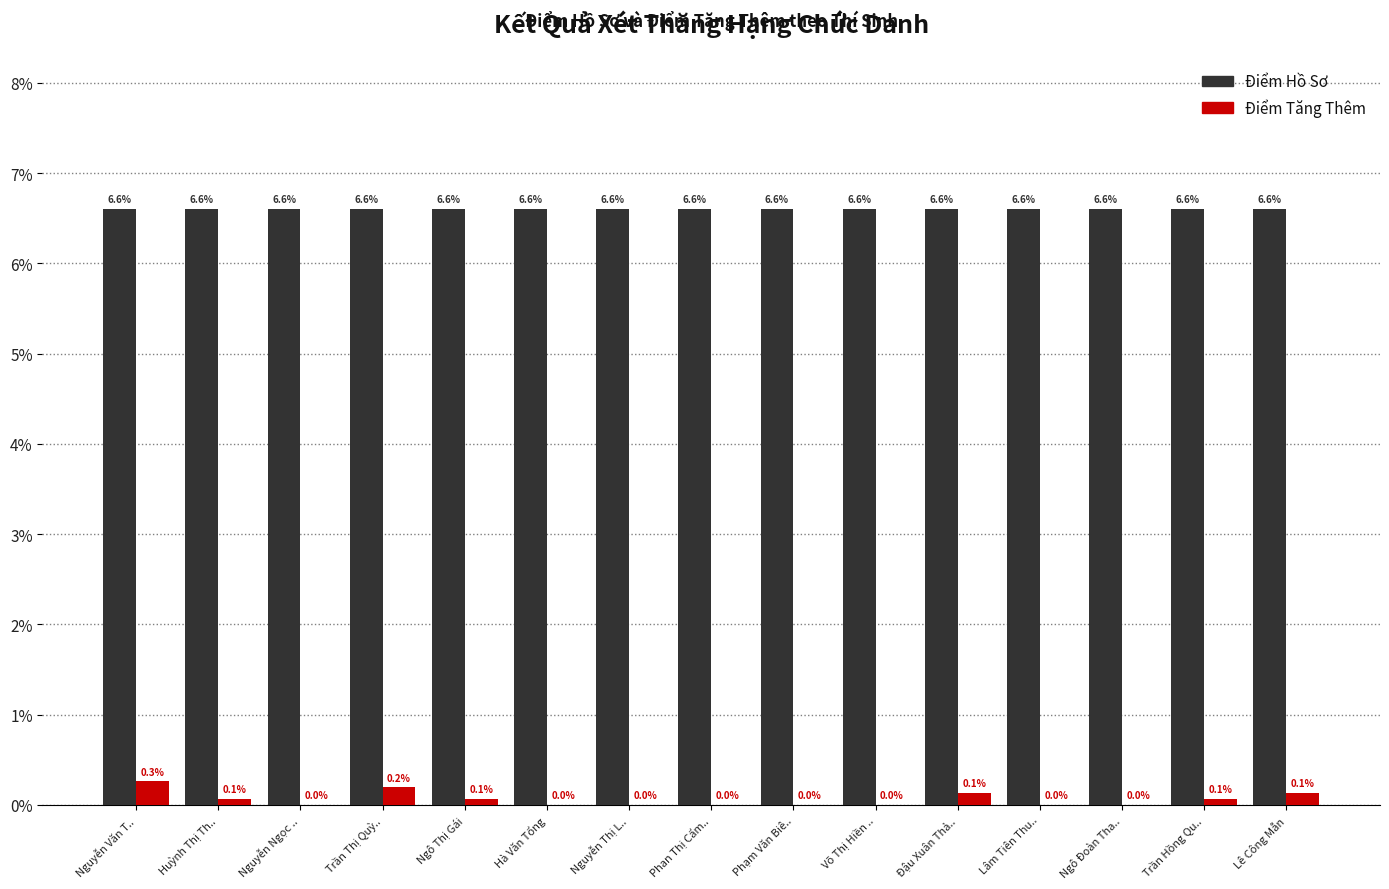

Is it true that Điểm Hồ Sơ equals 6.6 at Phan Thị Cẩm..?

True